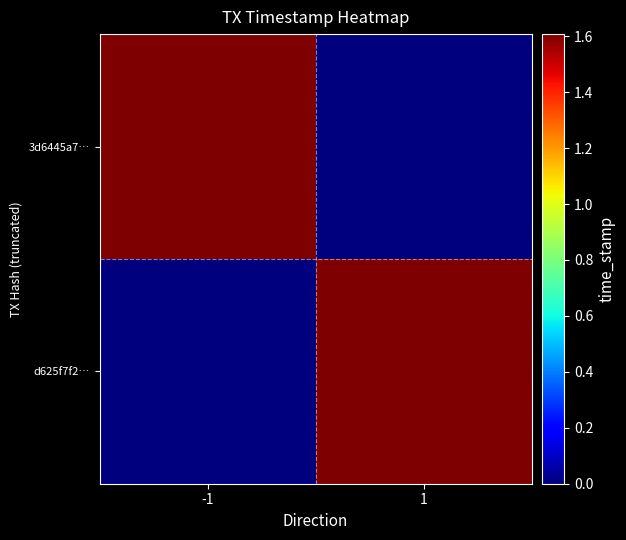

Reading left to right, what are all the values shown in this chart?

3d6445a7…: -1=1607729853	1=0
d625f7f2…: -1=0	1=1607727858